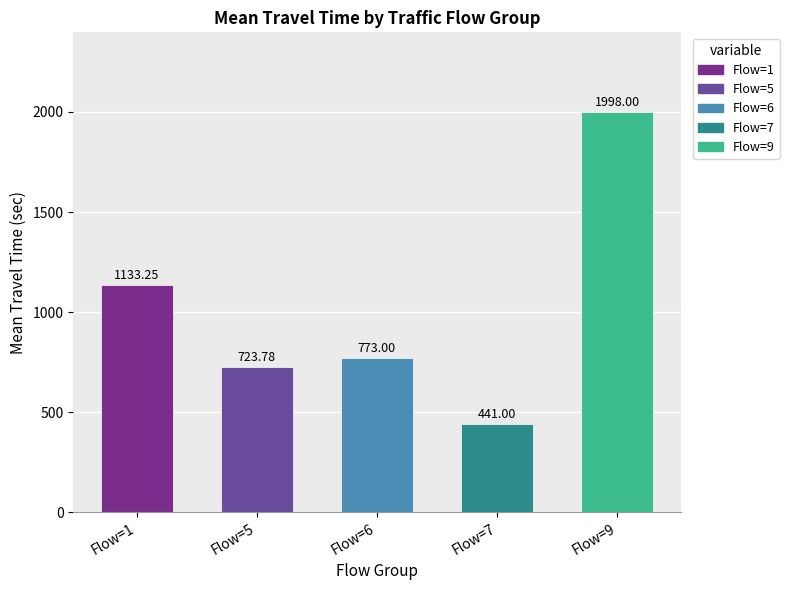

What is the difference between the maximum and minimum values?

1557.0